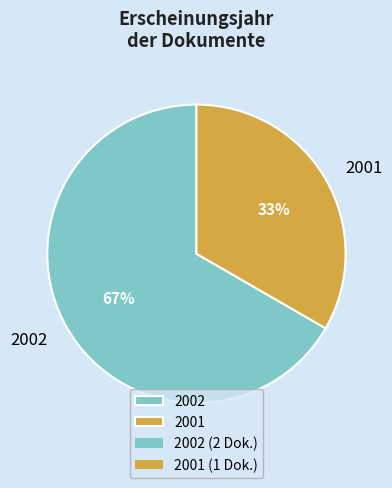

To the nearest percent, what portion does 2002 represent?

67%